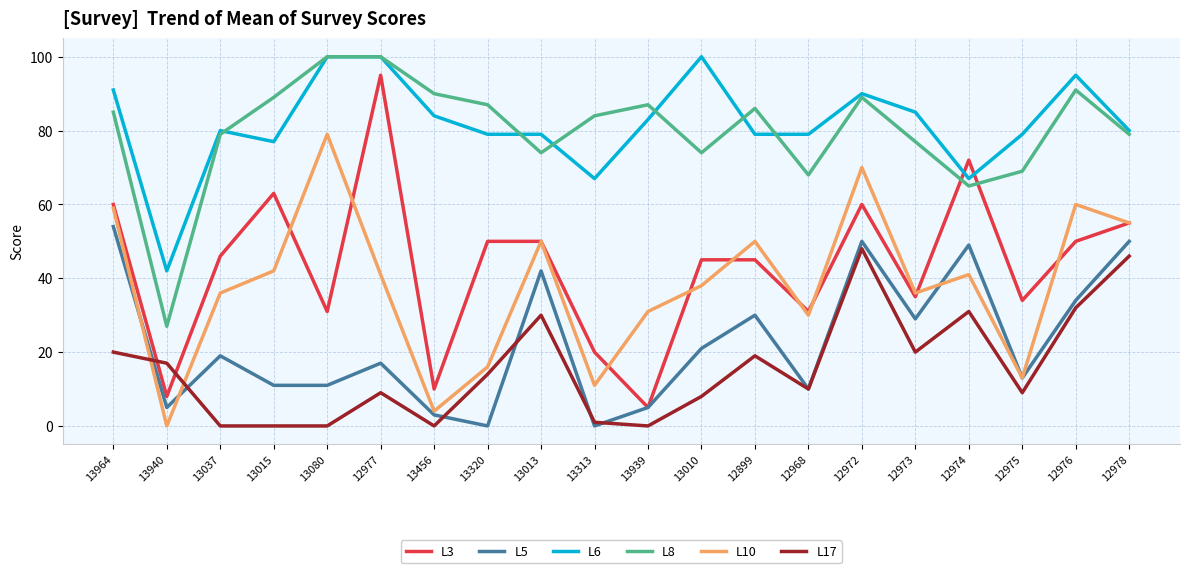

What is the difference between the highest and lowest values at 12974?

41